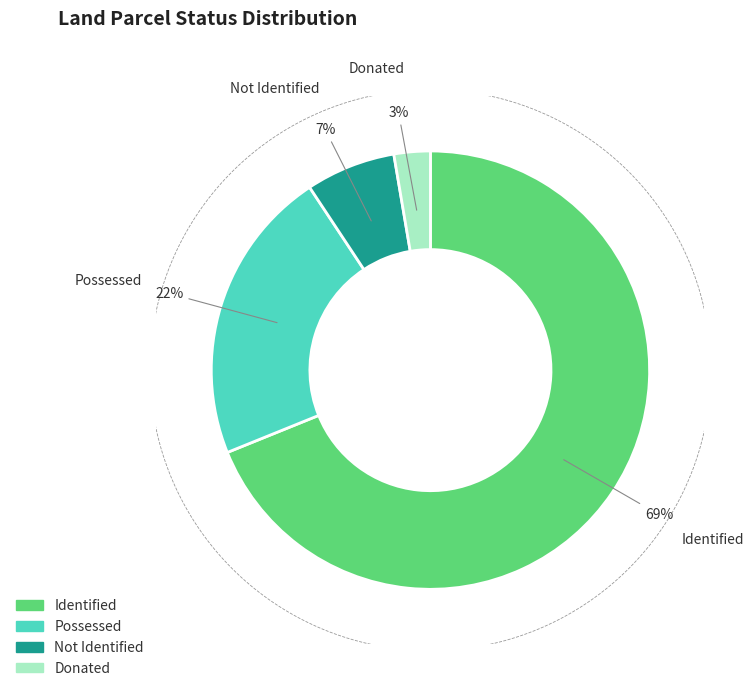

What is the largest slice in the pie chart?

Identified